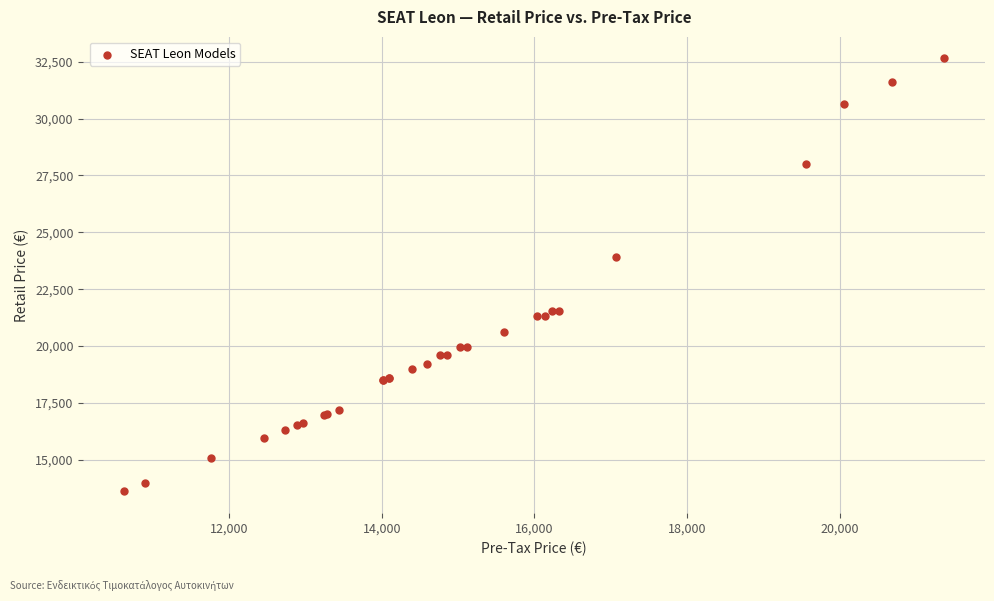

What Y value in the scatter plot is closest to 23124?

23900.0